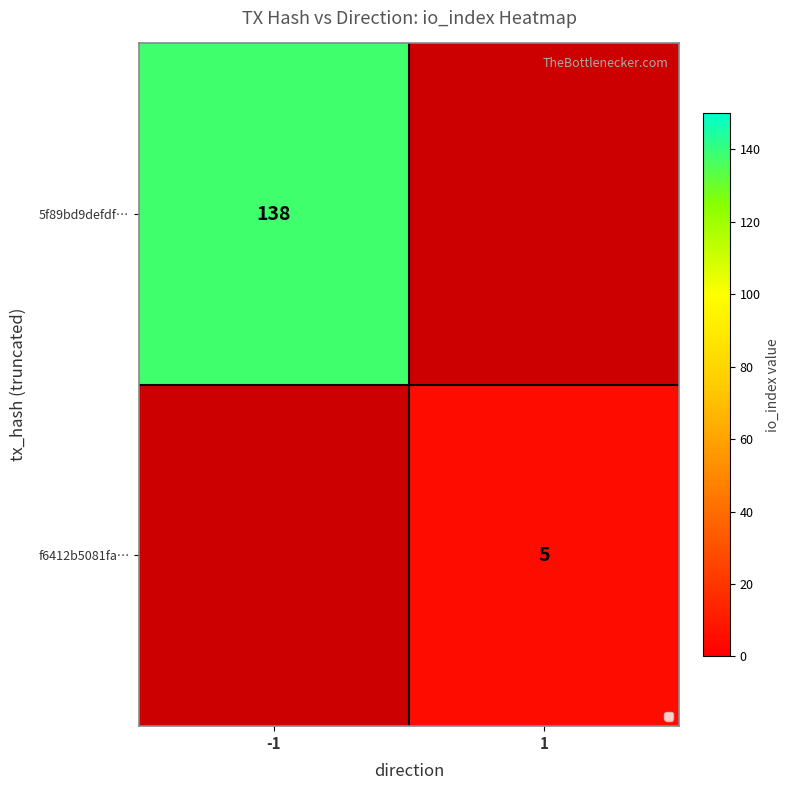

Which label corresponds to the largest value in the chart?

-1